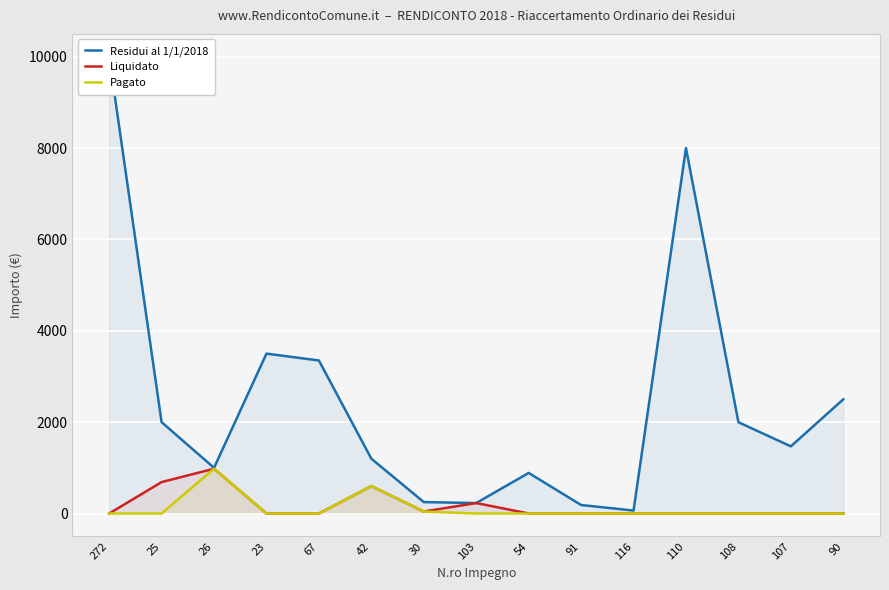

What is the label of the 7th point from the right?

54